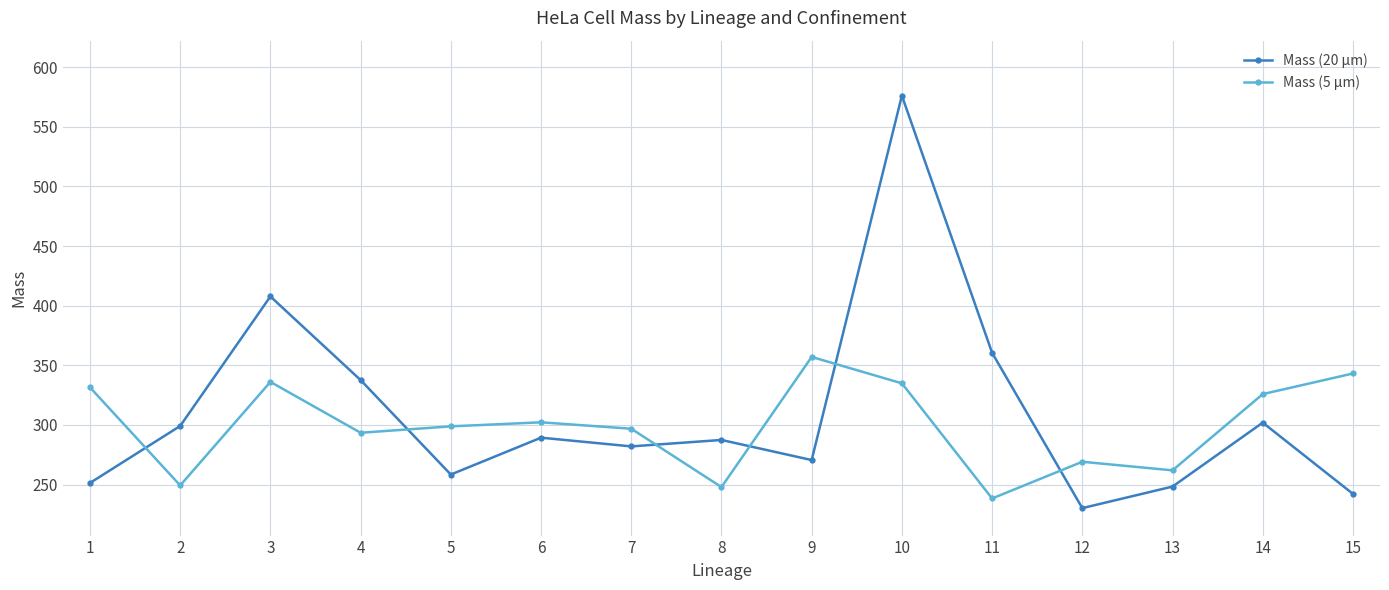

What are all the series names shown in the legend?

Mass (20 µm), Mass (5 µm)